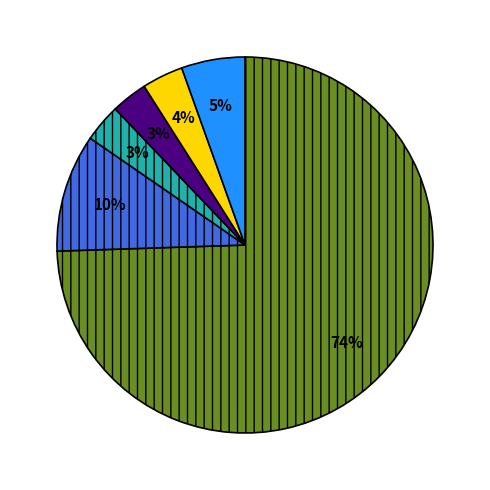

Count the number of slices in the pie.

6